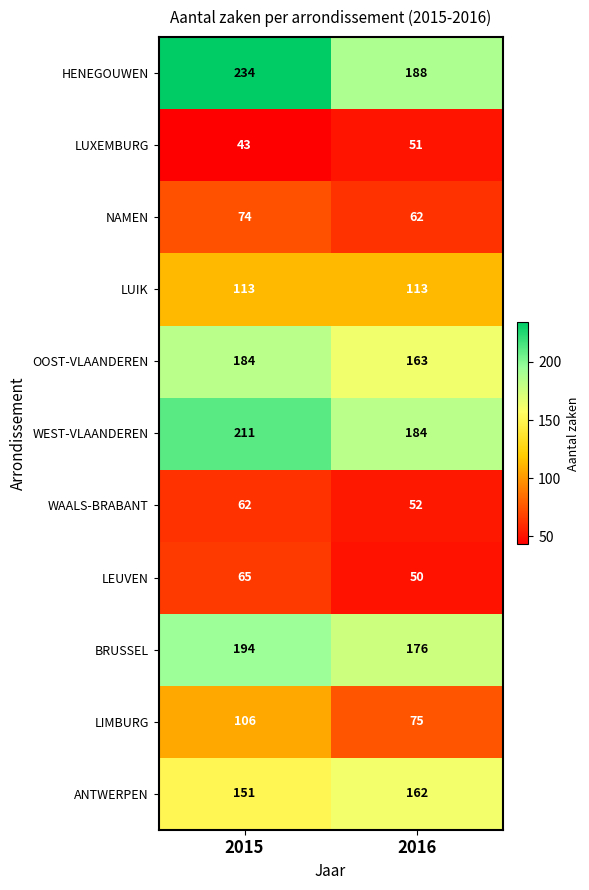

What is the difference between the maximum and minimum values in the LEUVEN series?

15